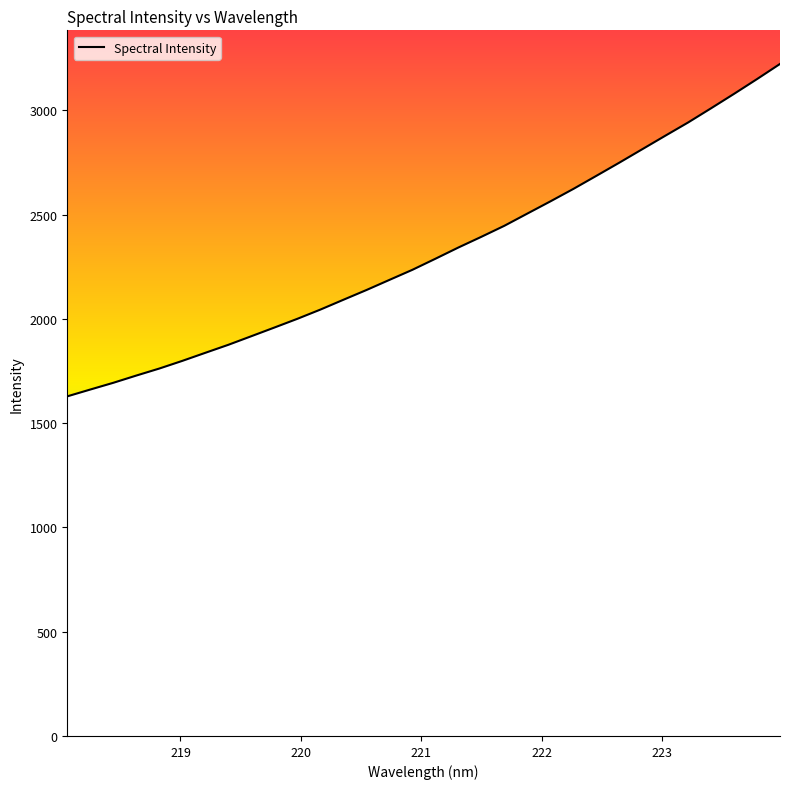

What is the difference between the maximum and minimum values?

1594.1